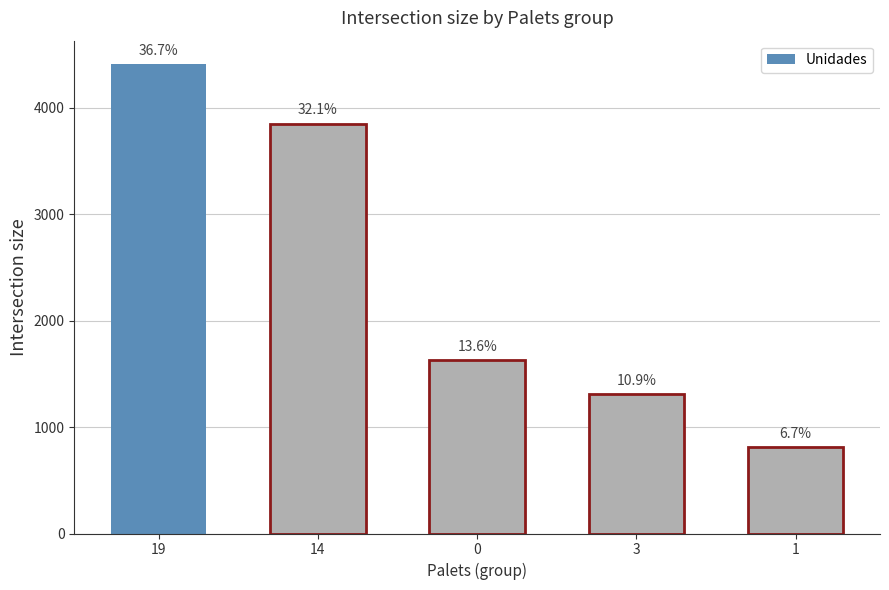

What is the smallest value displayed?

810